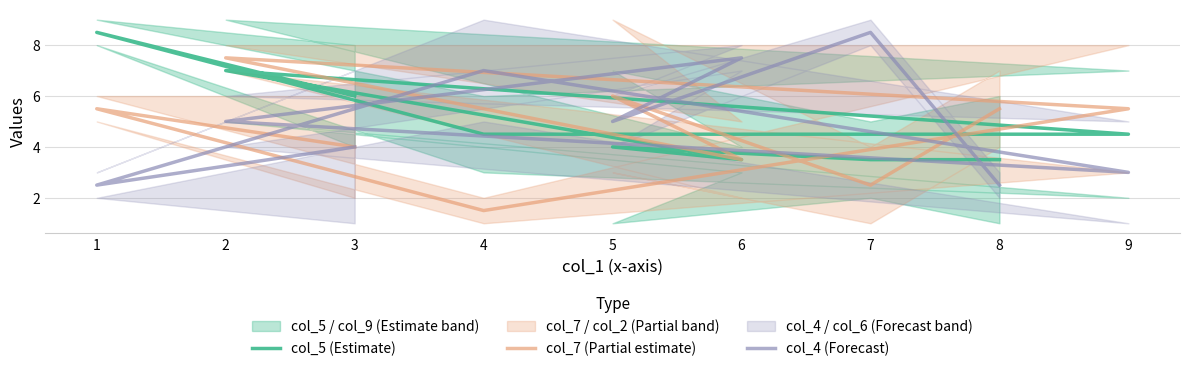

How many times do col_4 (Forecast) and col_5 (Estimate) cross each other?

4